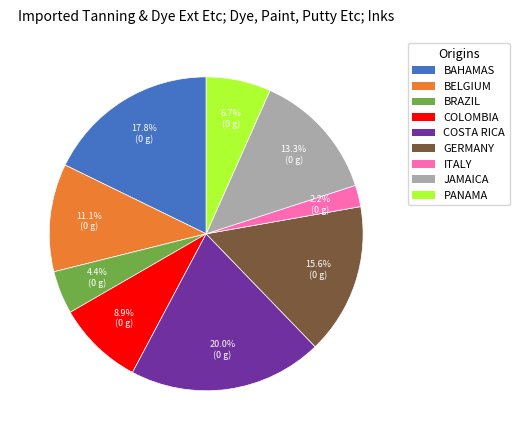

What is the total percentage of COSTA RICA and PANAMA?

26.7%